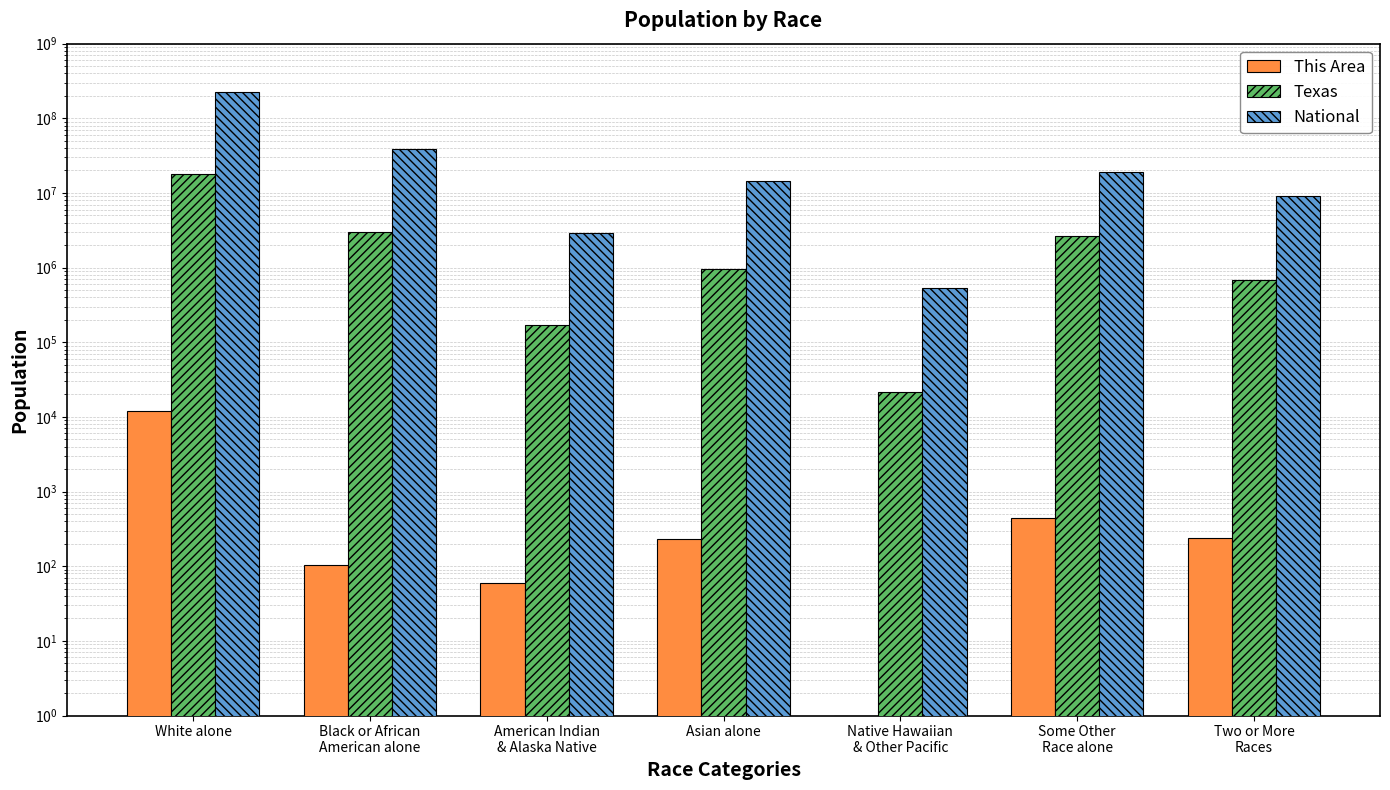

List the labels in order of This Area value, smallest first.

Native Hawaiian
& Other Pacific, American Indian
& Alaska Native, Black or African
American alone, Asian alone, Two or More
Races, Some Other
Race alone, White alone